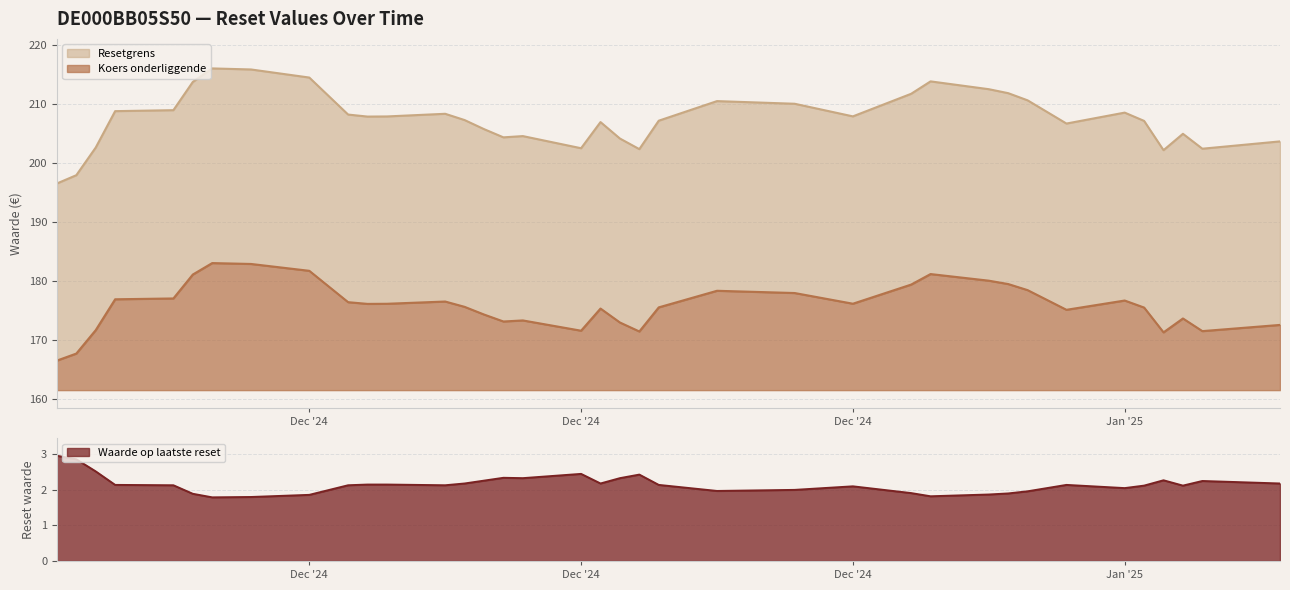

In Resetgrens, how many points are lower than both neighbors (excluding endpoints)?

8